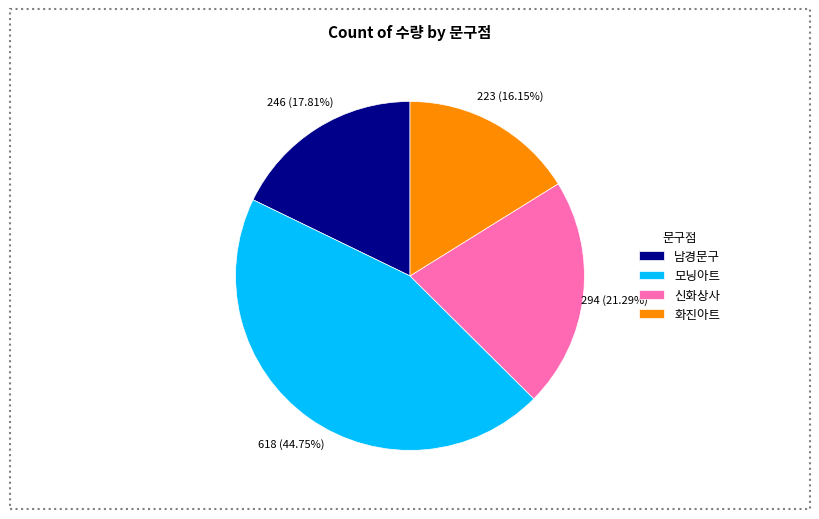

Which has a higher value, 화진아트 or 남경문구?

남경문구